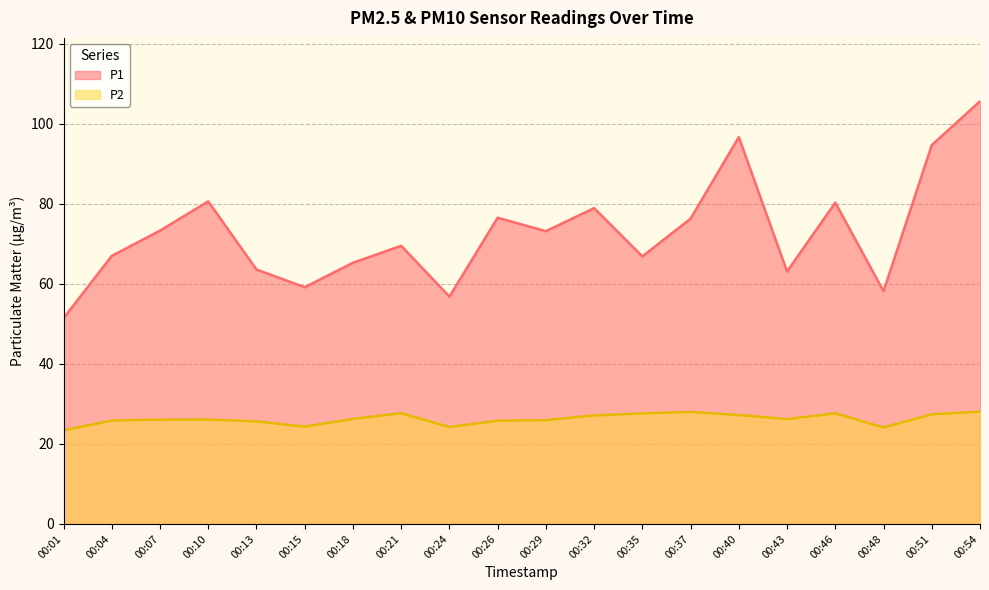

Between 00:40 and 00:54, which is larger?

00:54